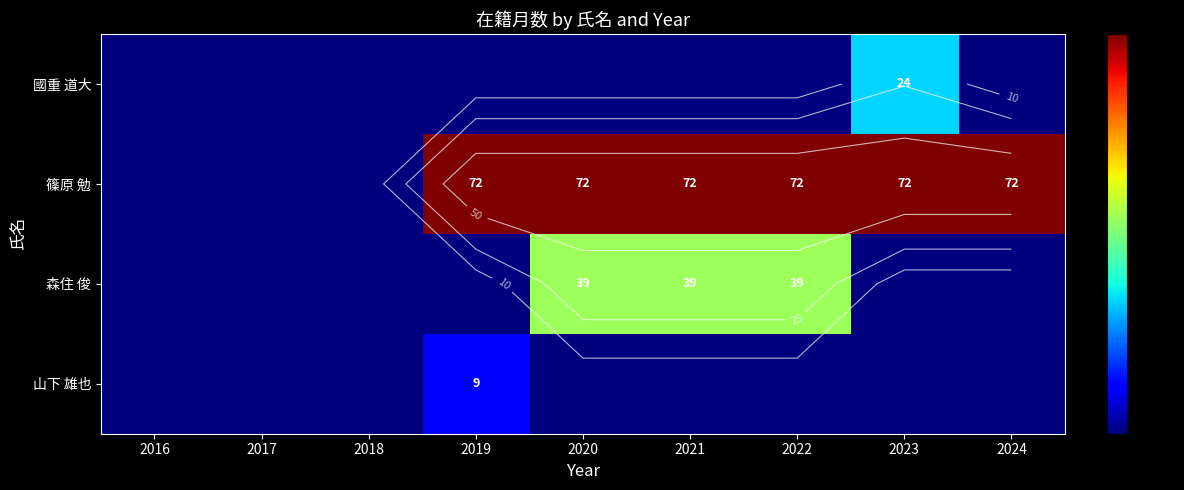

Rank the categories by 山下 雄也 value from highest to lowest.

2019, 2016, 2017, 2018, 2020, 2021, 2022, 2023, 2024